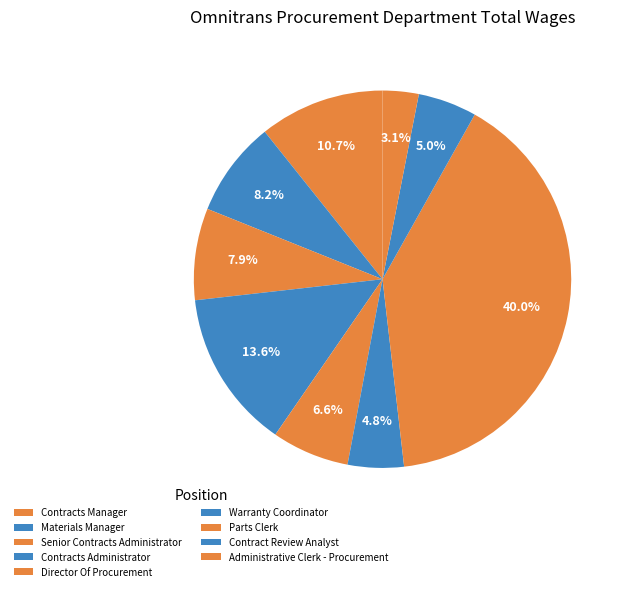

Count the number of slices in the pie.

9